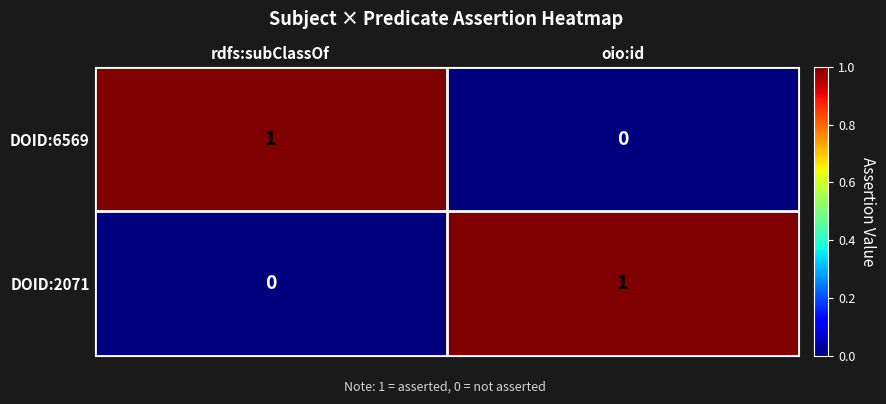

What is the greatest value displayed?

1